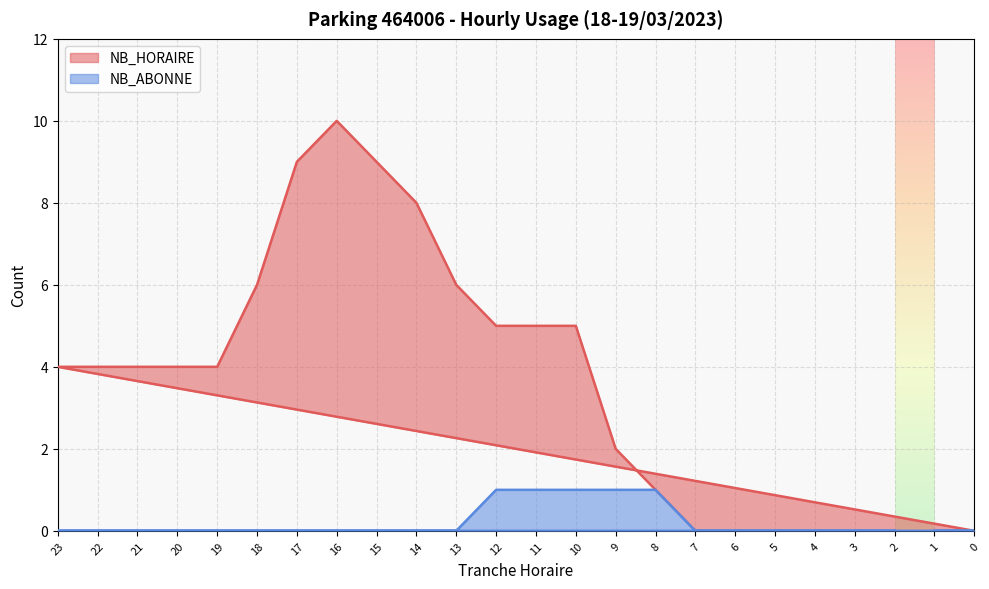

How many values in the NB_ABONNE series exceed 0?

5